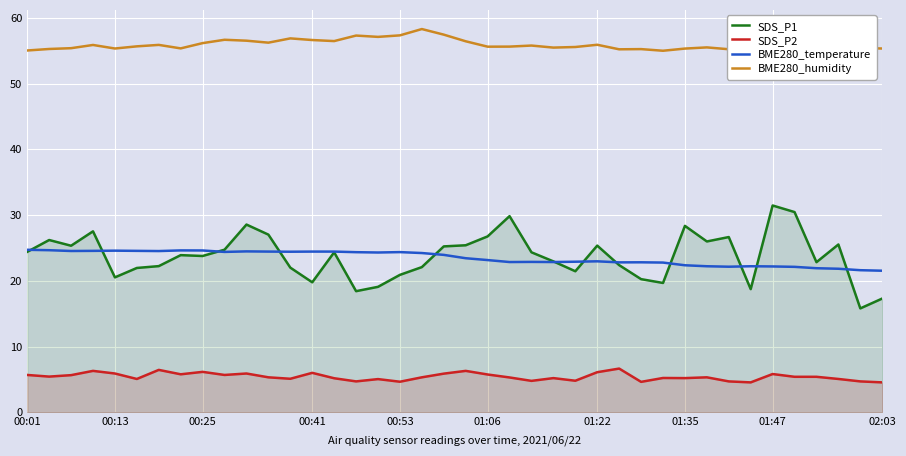

The value of SDS_P1 at 01:22 is 25.4. True or false?

True